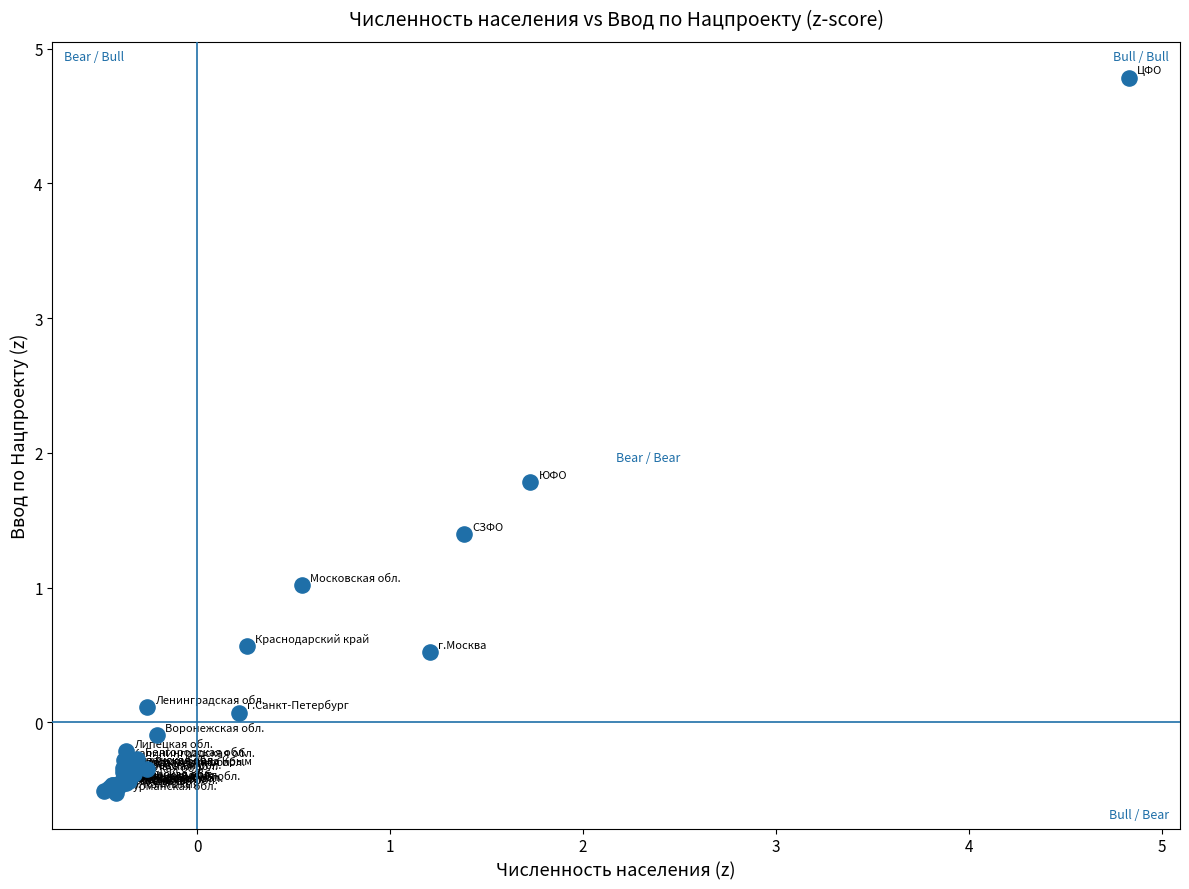

What Y value in the scatter plot is closest to 2?

1.8